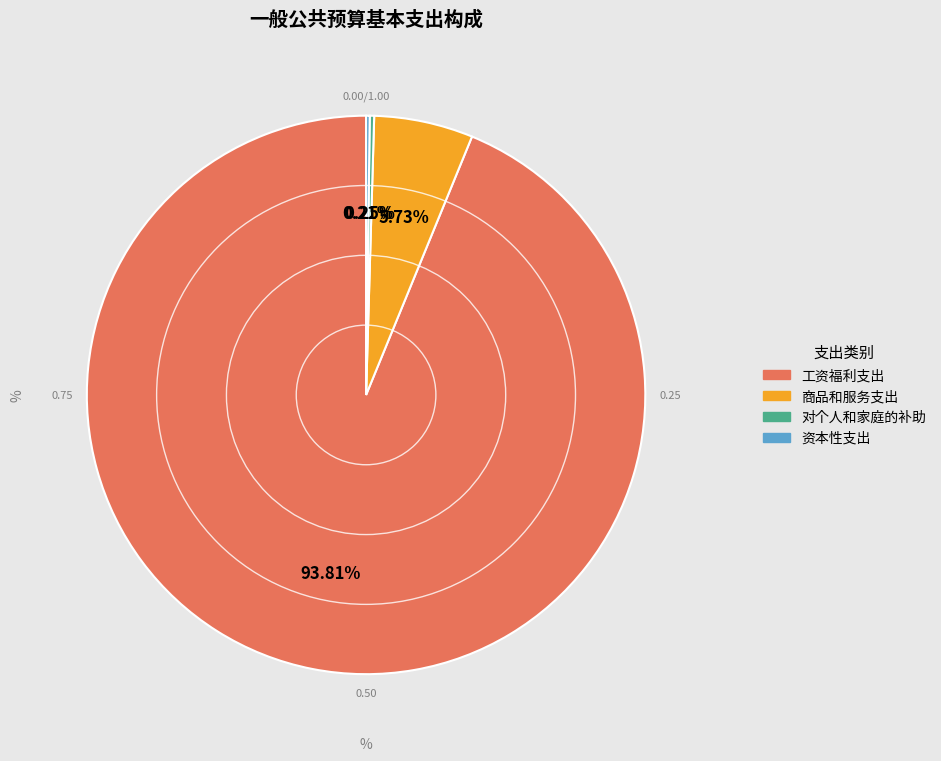

What is the largest slice in the pie chart?

工资福利支出